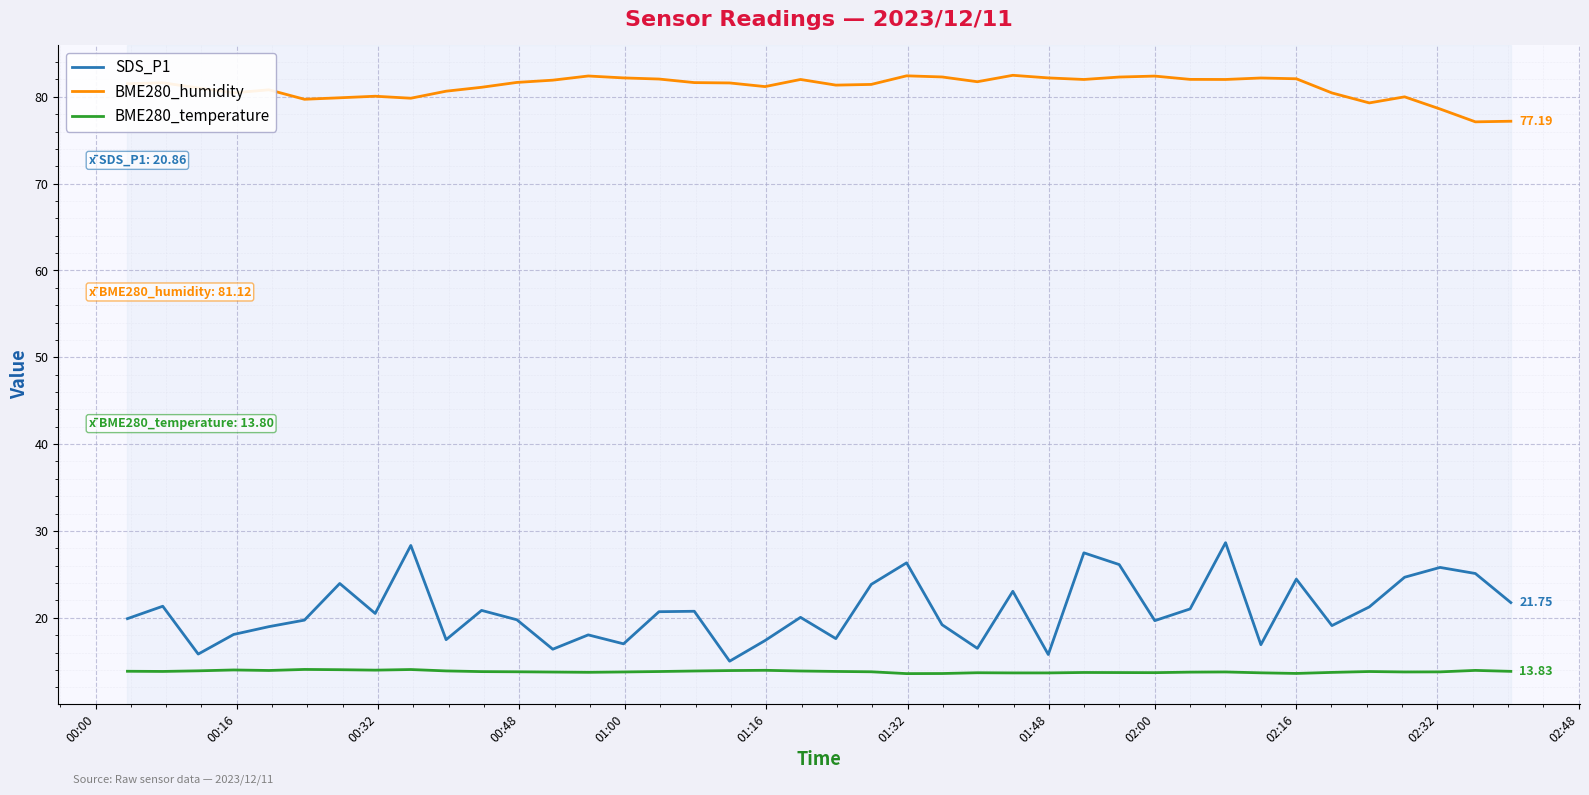

Which series has the largest total across all categories?

BME280_humidity